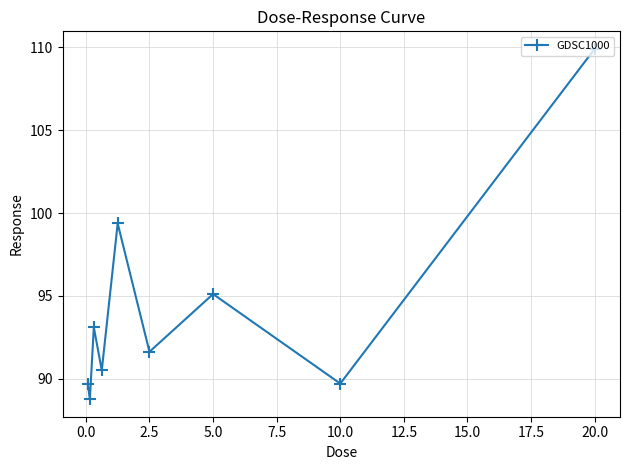

How many data points are less than 91?

4